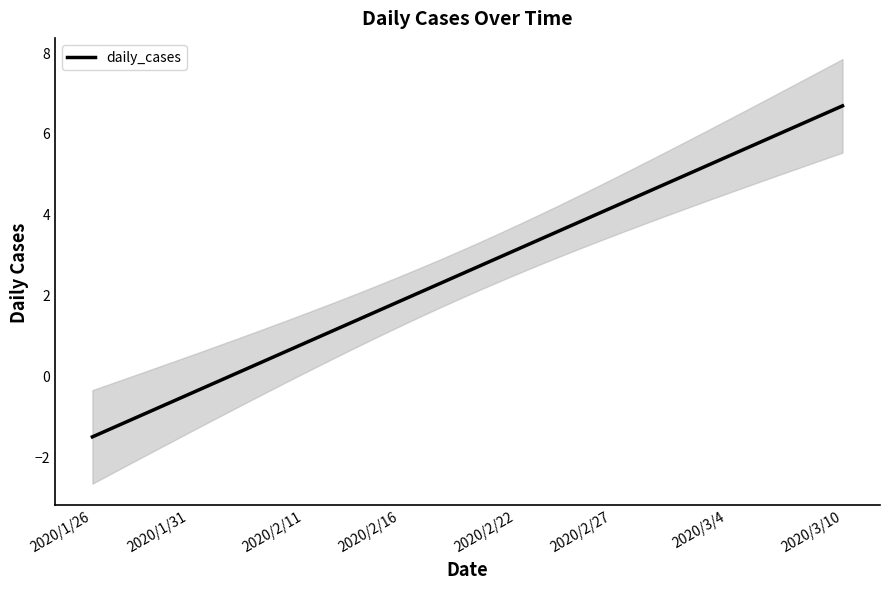

The daily_cases series shows -2.2 at 2020/1/26. True or false?

False